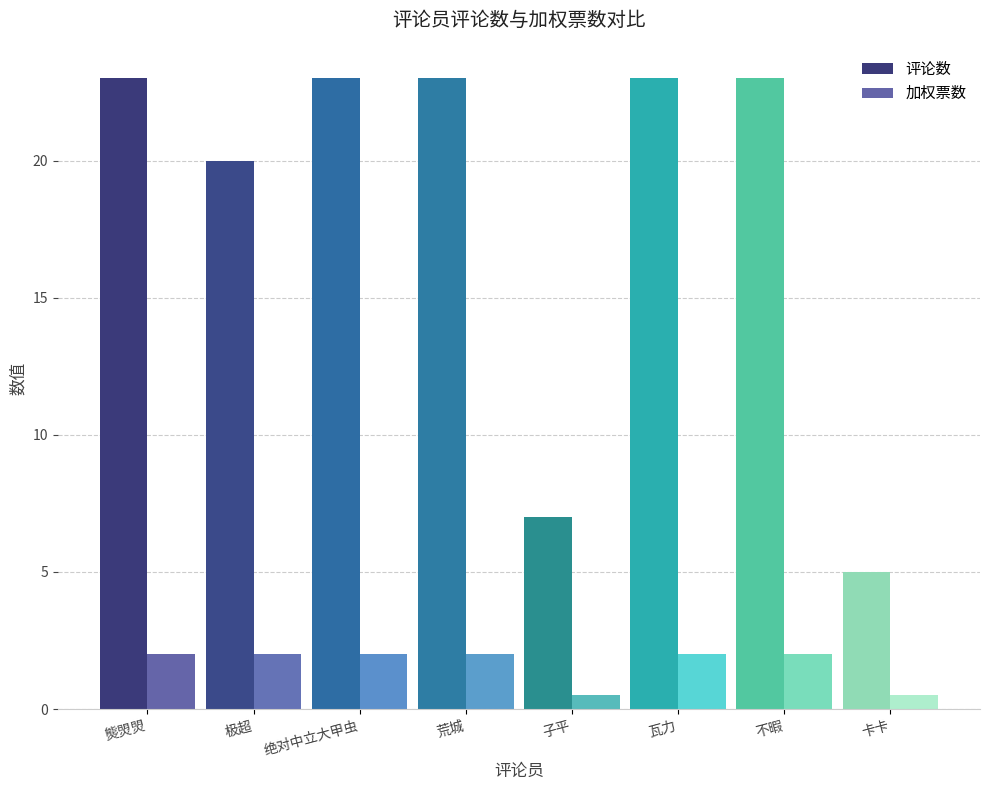

What is the difference between the second highest and second lowest values in the 加权票数 series?

1.5